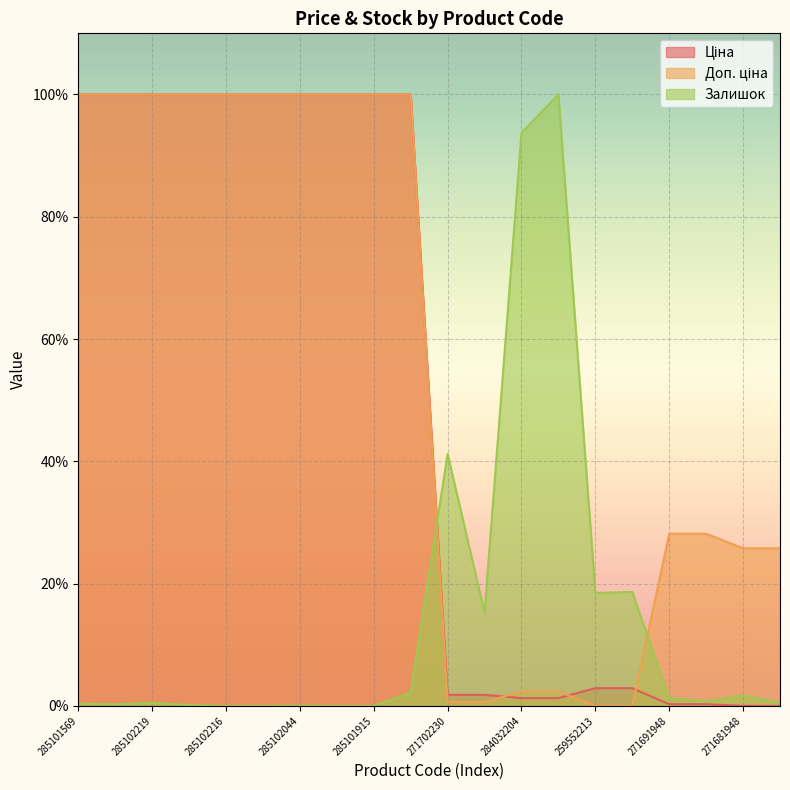

Between which two adjacent categories do Залишок and Ціна first intersect?

285101913 and 271702230